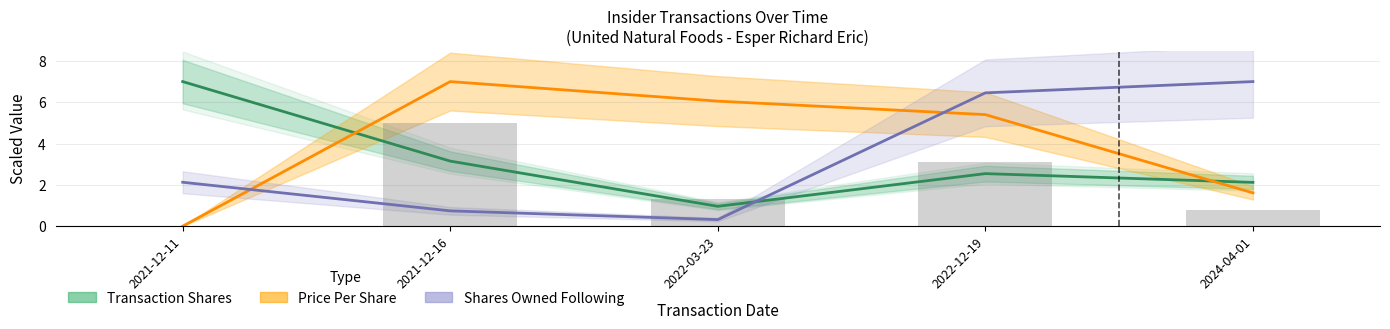

Reading left to right, what are all the values shown in this chart?

Transaction Shares: 2021-12-11=7.0	2021-12-16=3.2	2022-03-23=1.0	2022-12-19=2.5	2024-04-01=2.1
Price Per Share: 2021-12-11=0.0	2021-12-16=7.0	2022-03-23=6.1	2022-12-19=5.4	2024-04-01=1.6
Shares Owned Following: 2021-12-11=2.1	2021-12-16=0.7	2022-03-23=0.3	2022-12-19=6.5	2024-04-01=7.0